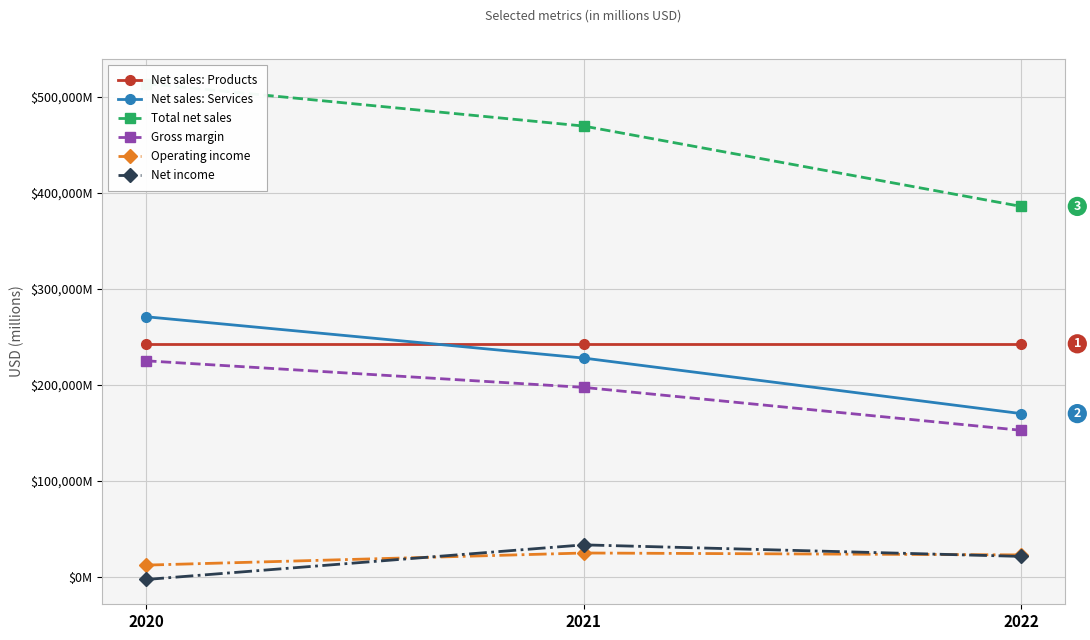

Reading left to right, extract all data points from this chart.

Net sales: Products: 242901	242901	242901
Net sales: Services: 271082	228035	170149
Total net sales: 513983	469822	386064
Gross margin: 225152	197478	152757
Operating income: 12248	24879	22899
Net income: -2722	33364	21331